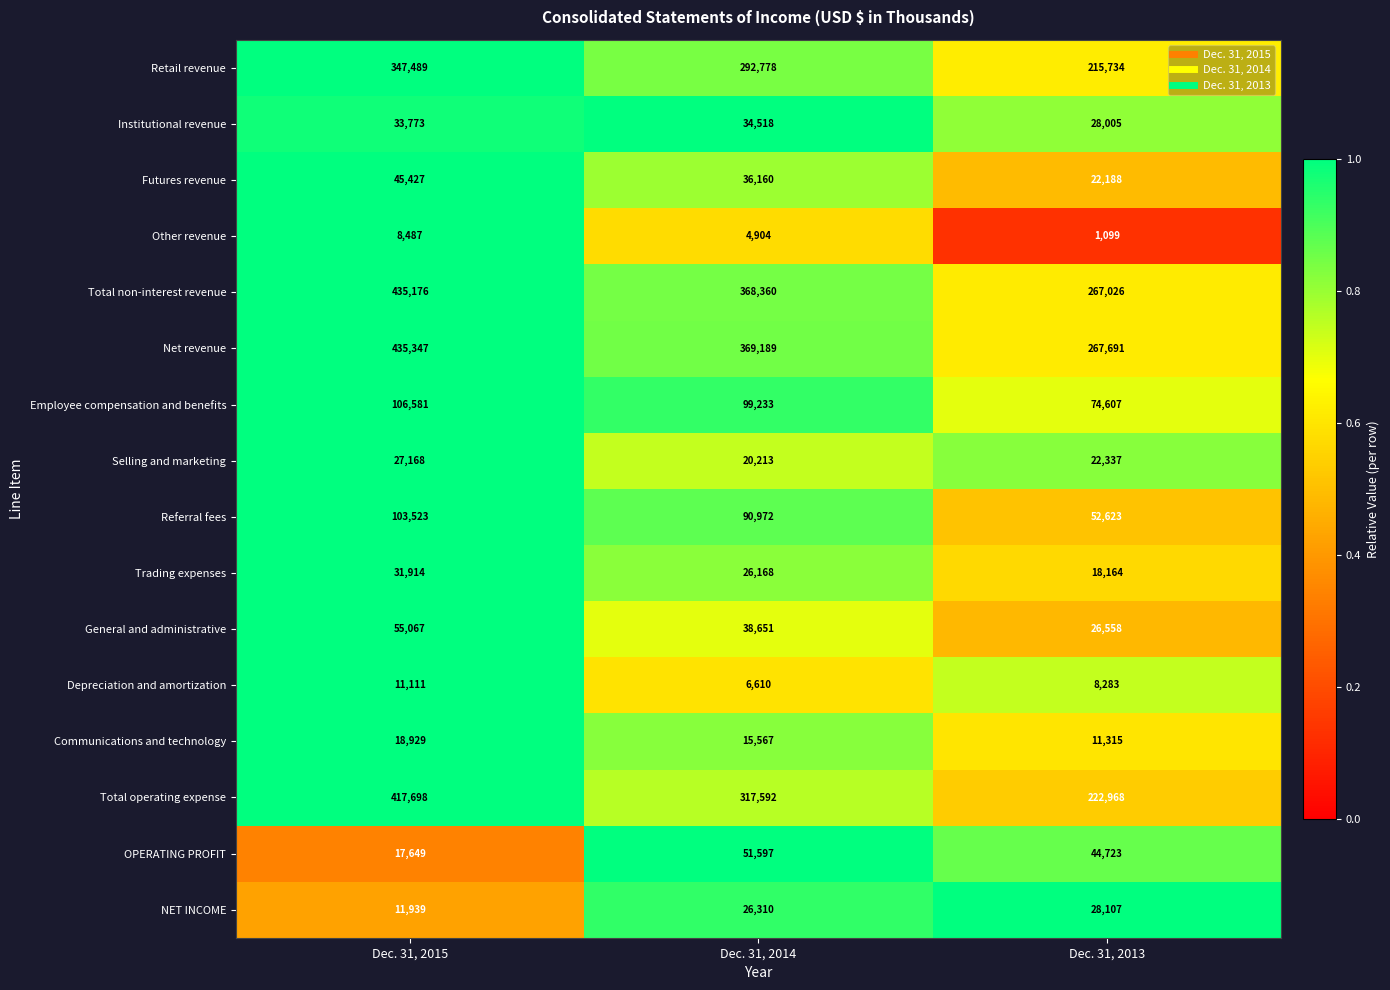

List the series in order of their peak value, highest first.

Net revenue, Total non-interest revenue, Total operating expense, Retail revenue, Employee compensation and benefits, Referral fees, General and administrative, OPERATING PROFIT, Futures revenue, Institutional revenue, Trading expenses, NET INCOME, Selling and marketing, Communications and technology, Depreciation and amortization, Other revenue